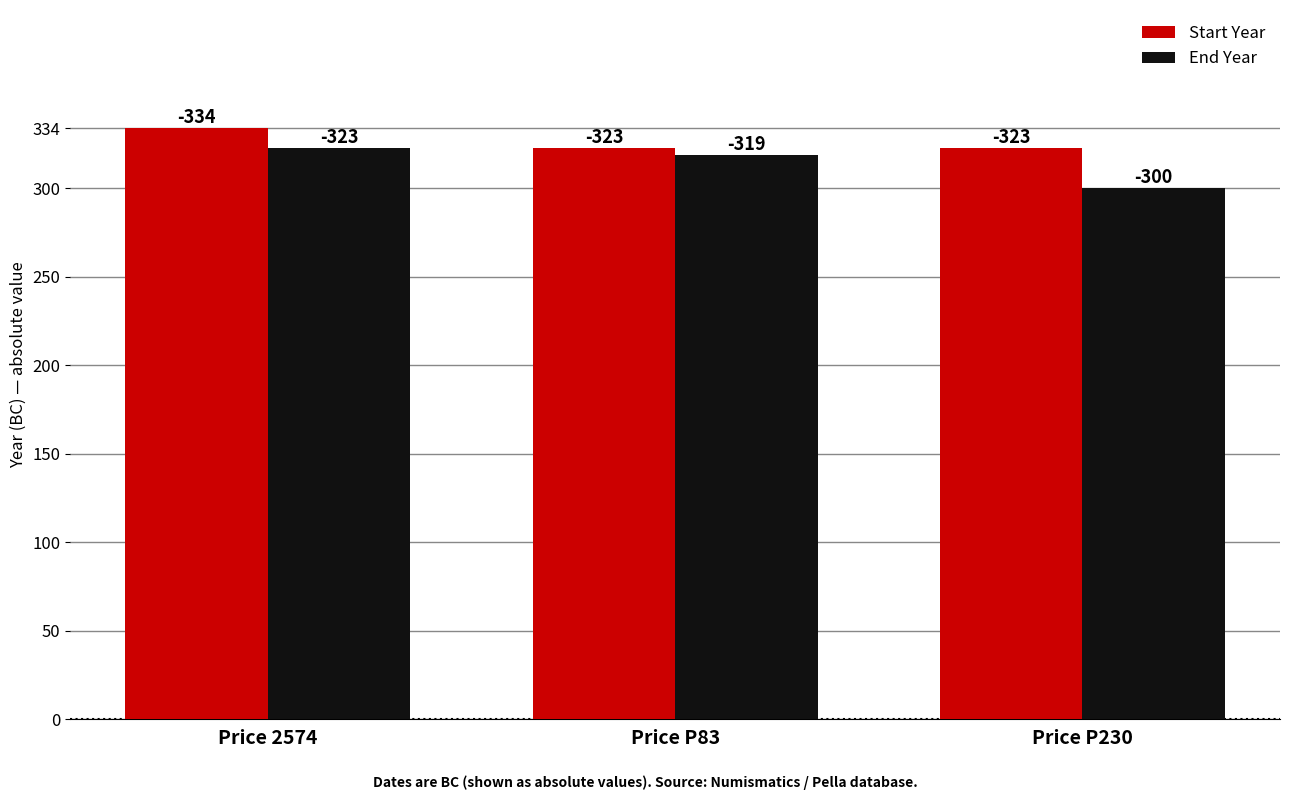

What are all the series names shown in the legend?

Start Year, End Year